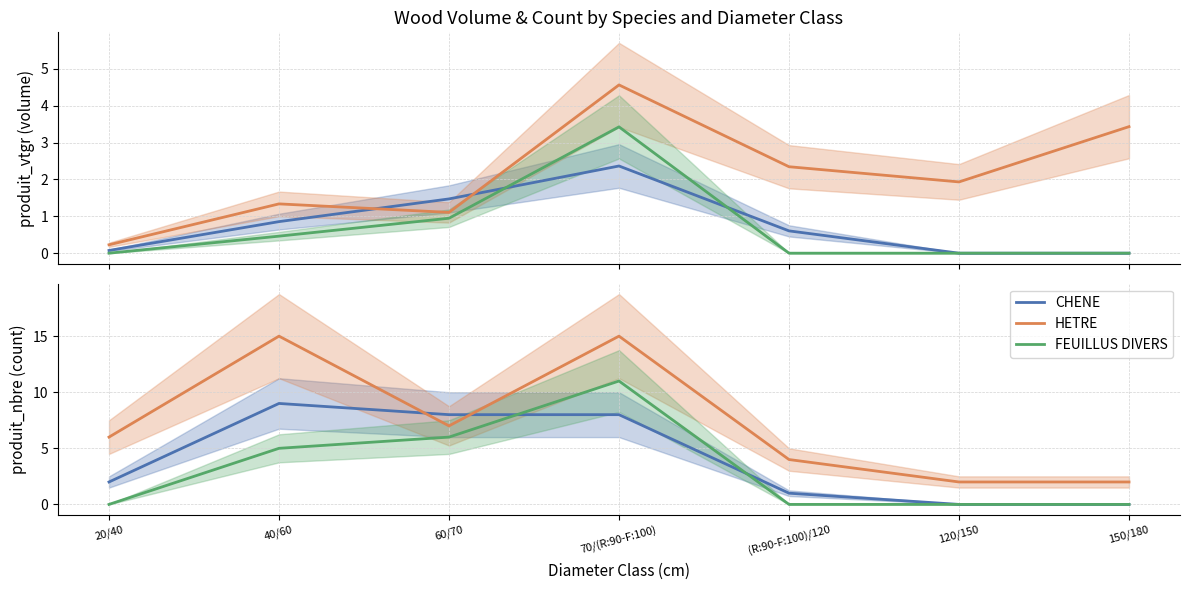

How many intersections are there between HETRE and CHENE?

2